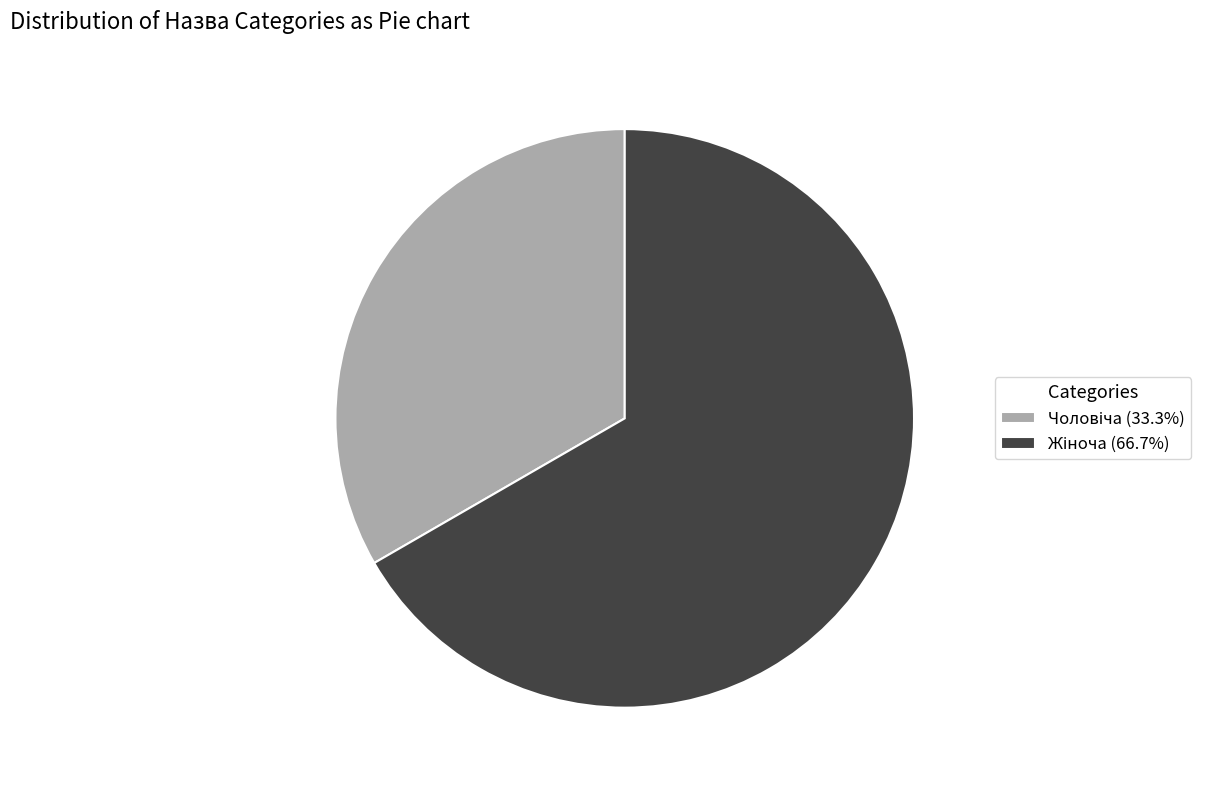

Is there any slice that represents more than half of the pie?

Yes